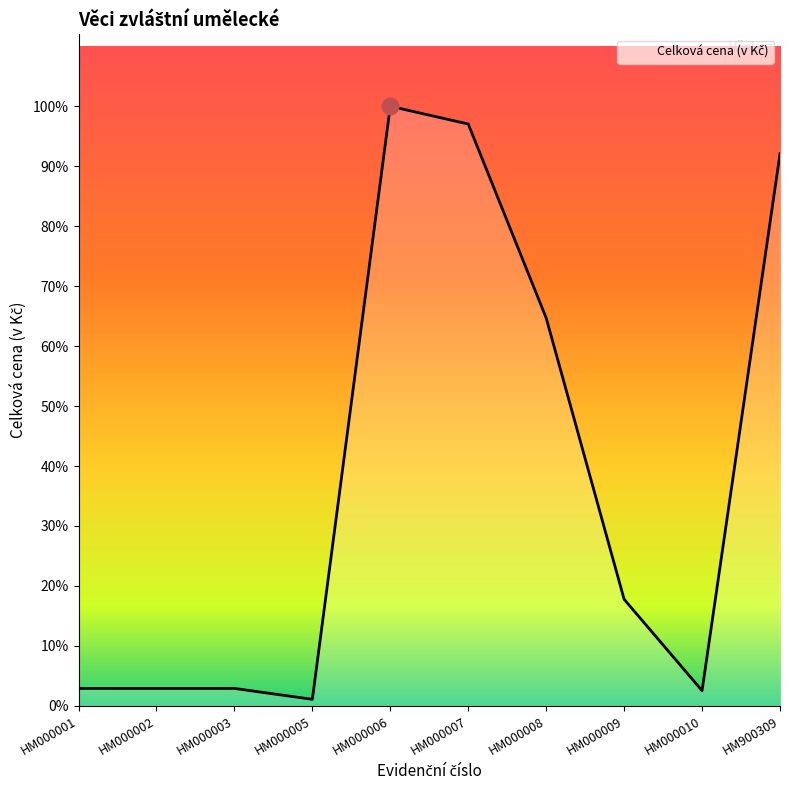

Does the chart display data point markers on the line(s)?

No